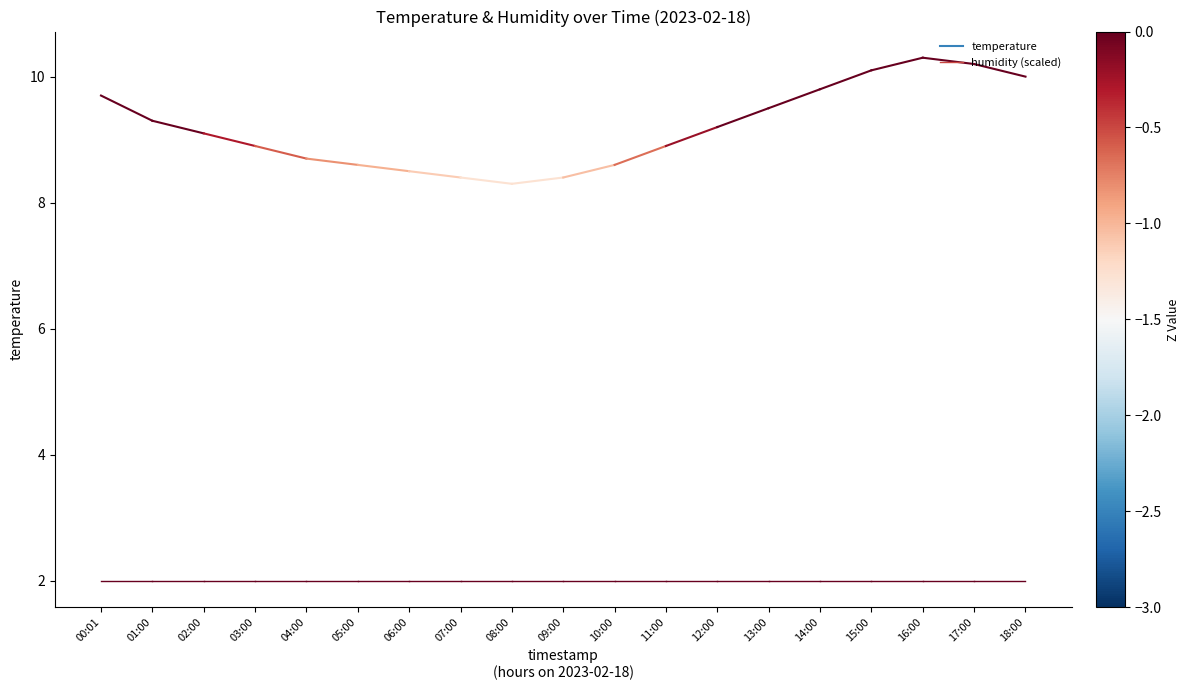

At 00:01, list the series in order from smallest to largest.

humidity (scaled), temperature